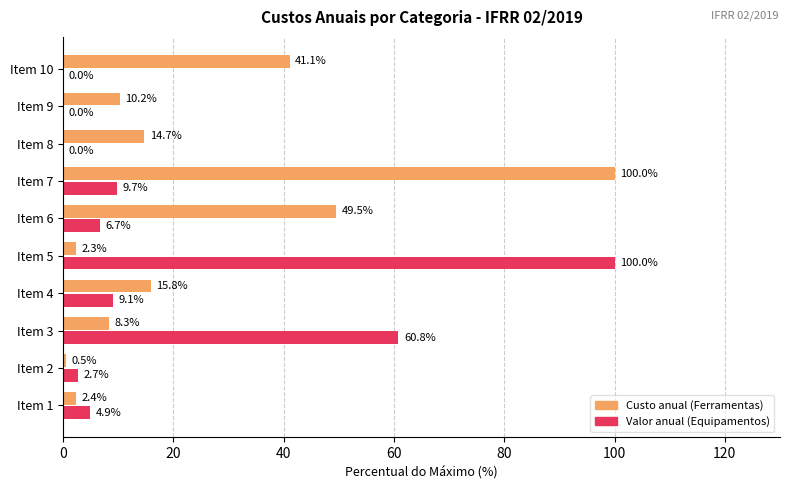

Where is Valor anual (Equipamentos) nearest to the value 50?

Item 3